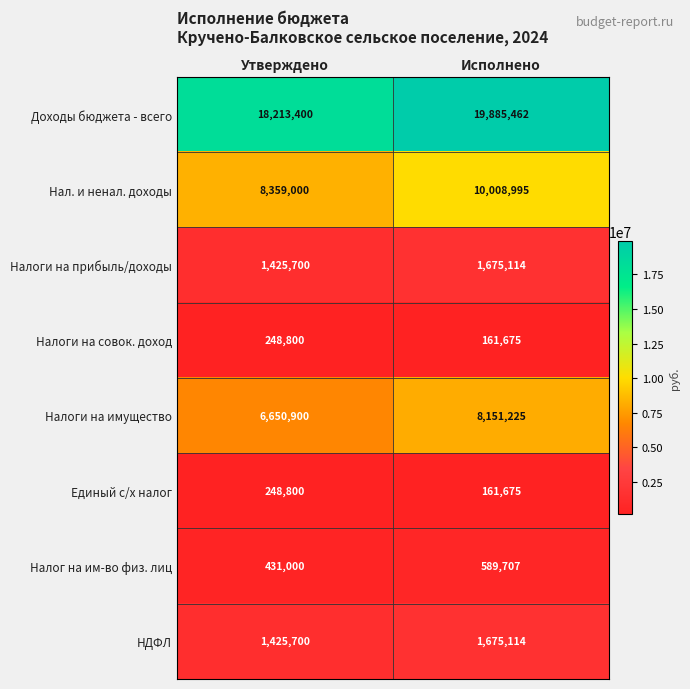

Count the number of categories in the chart.

2